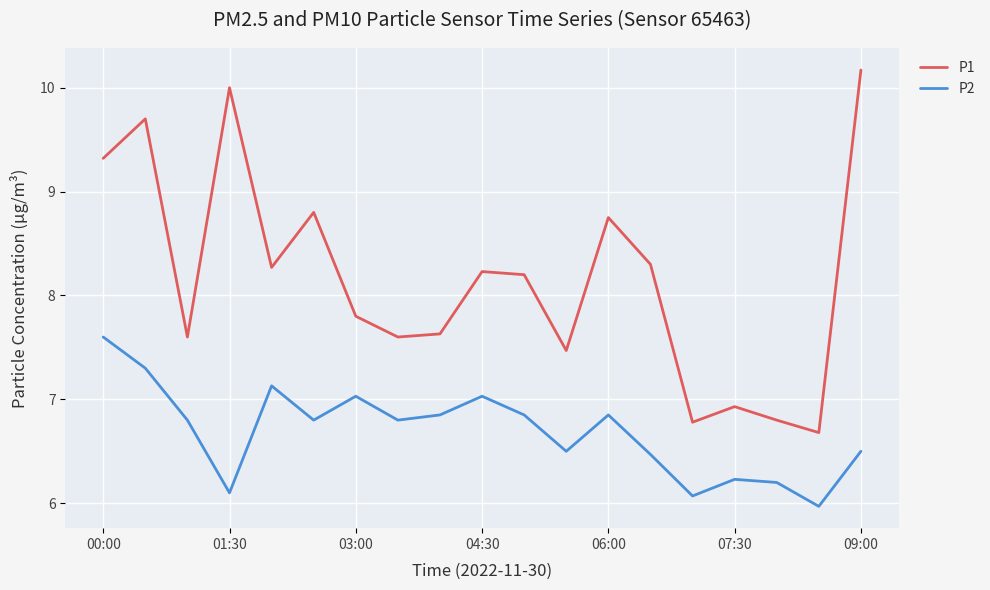

What is the lowest value of the P1 series?

6.7